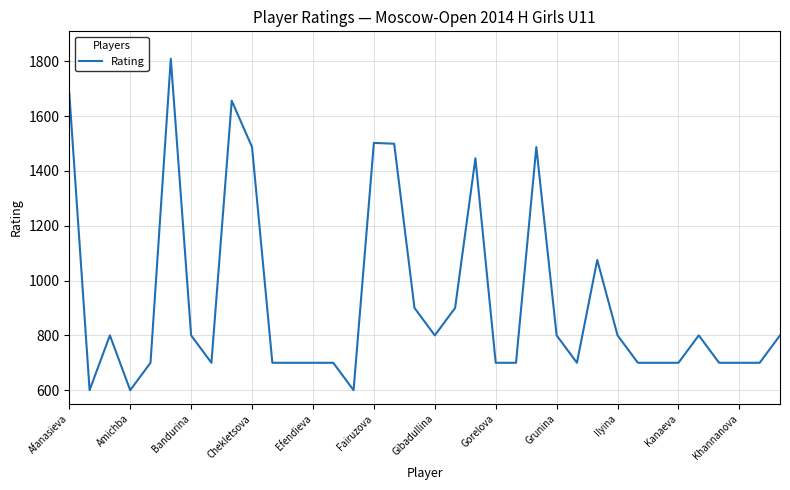

What is the smallest value displayed?

600